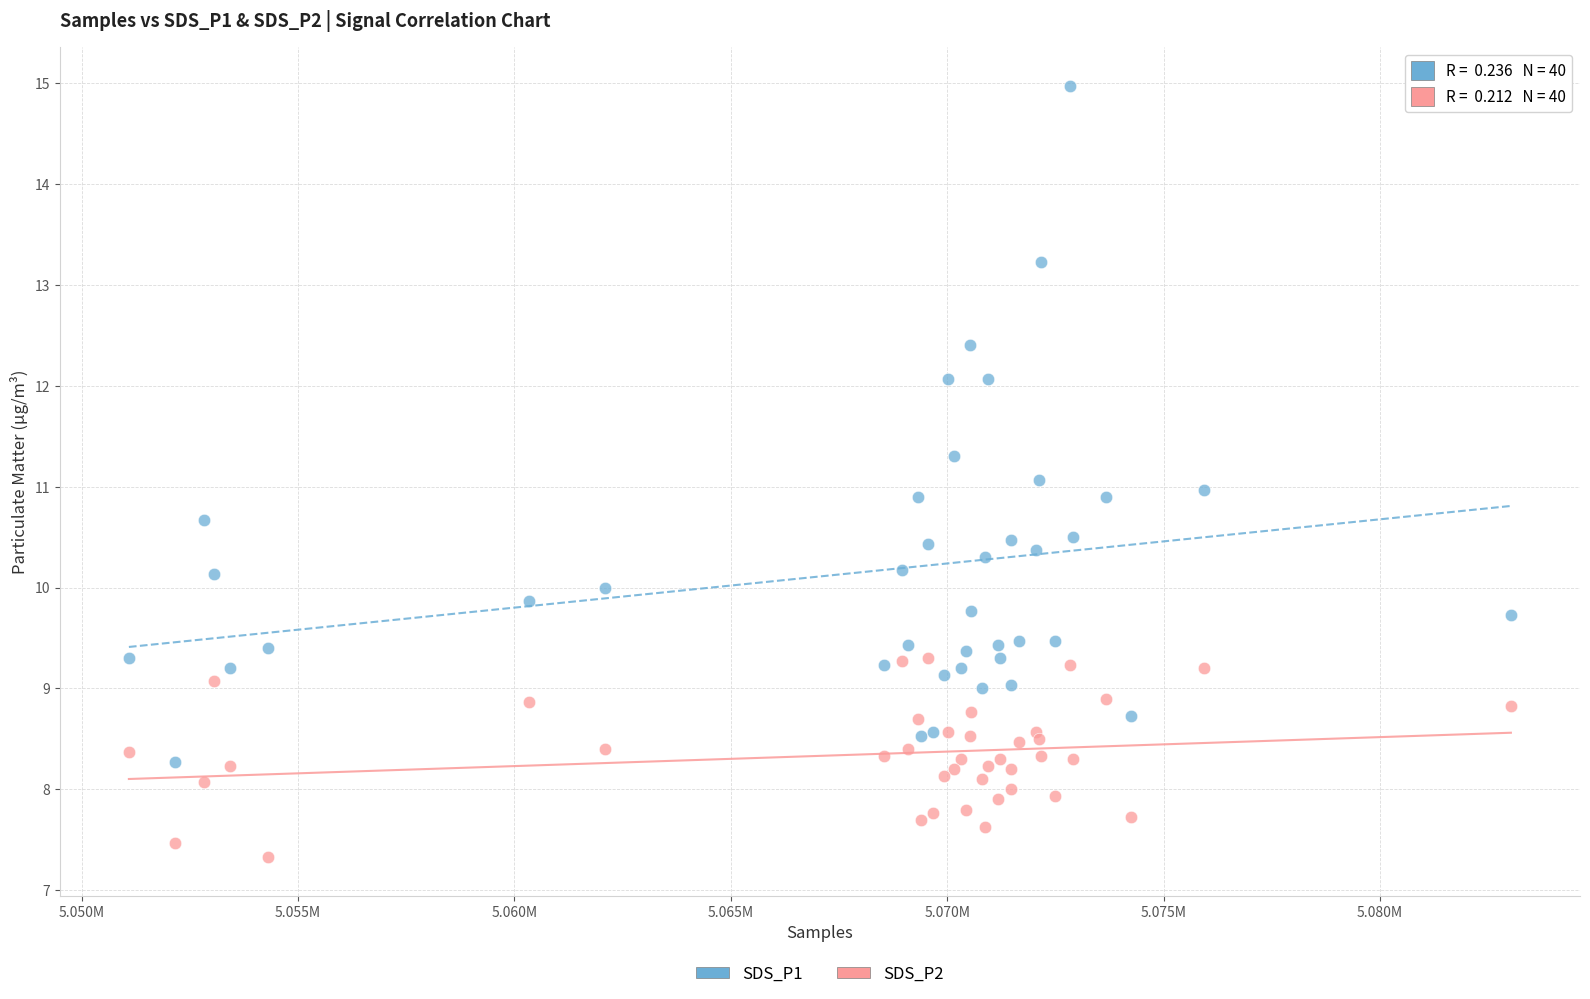

Which series contains the lowest Y value?

SDS_P2